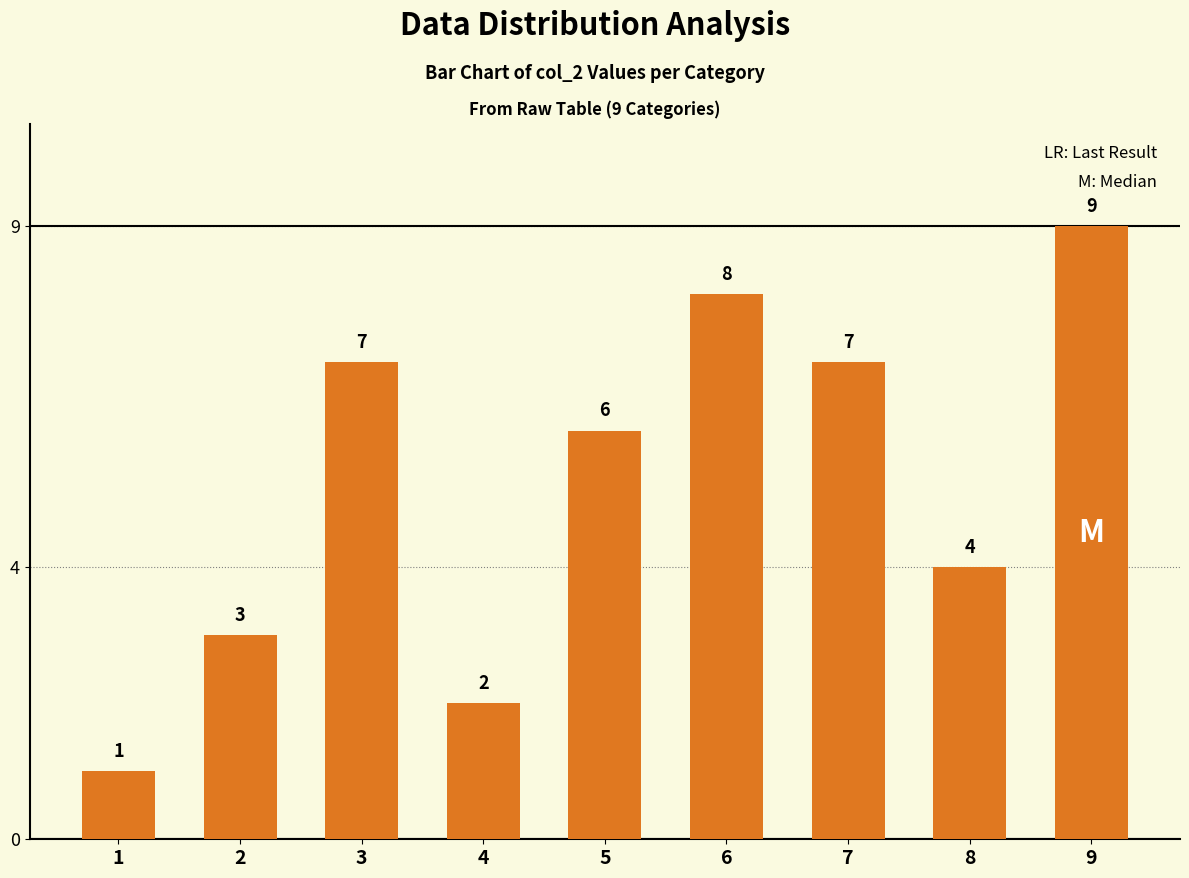

Reading left to right, transcribe all the data shown in this chart.

1=1	2=3	3=7	4=2	5=6	6=8	7=7	8=4	9=9